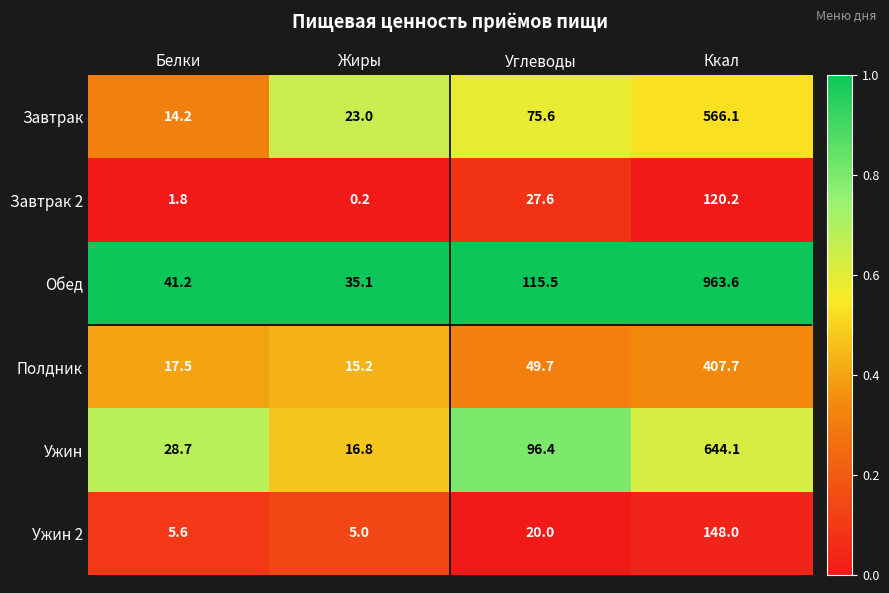

What is the sum of all Ужин 2 values?

178.6